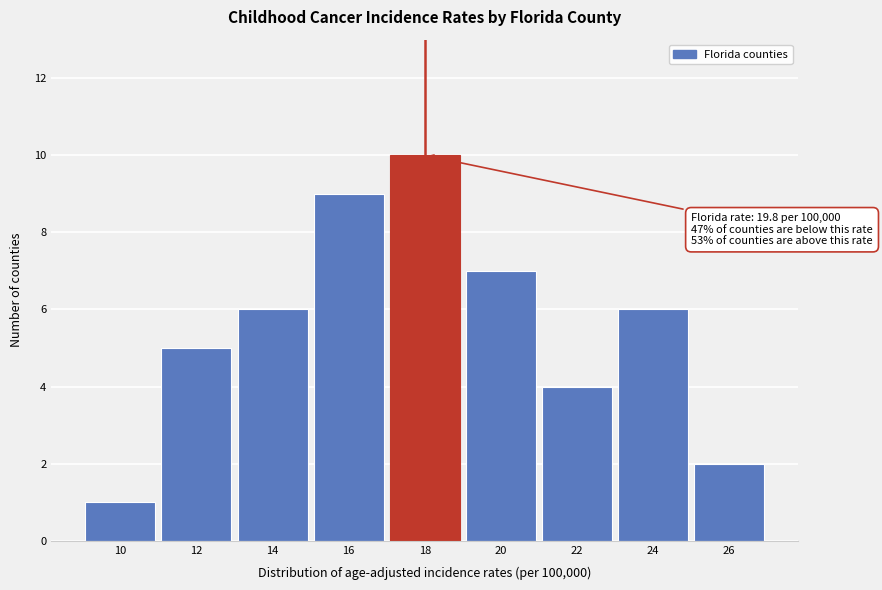

Reading left to right, list all the values displayed in this chart.

10=1	12=5	14=6	16=9	18=10	20=7	22=4	24=6	26=2